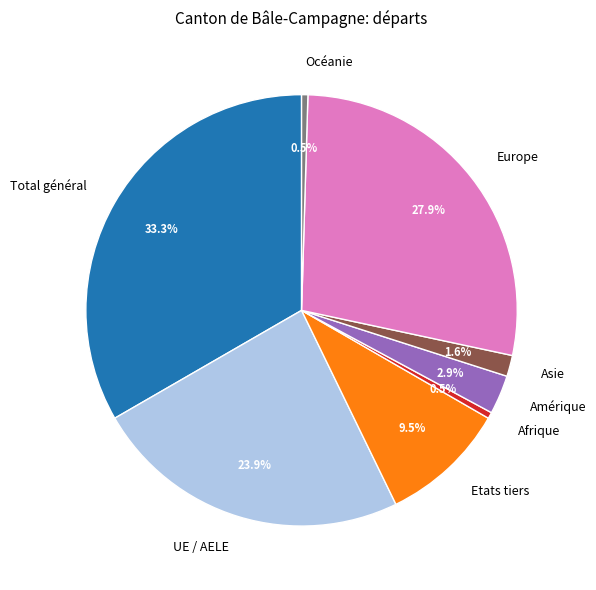

Is it true that UE / AELE is 16% of the pie?

False